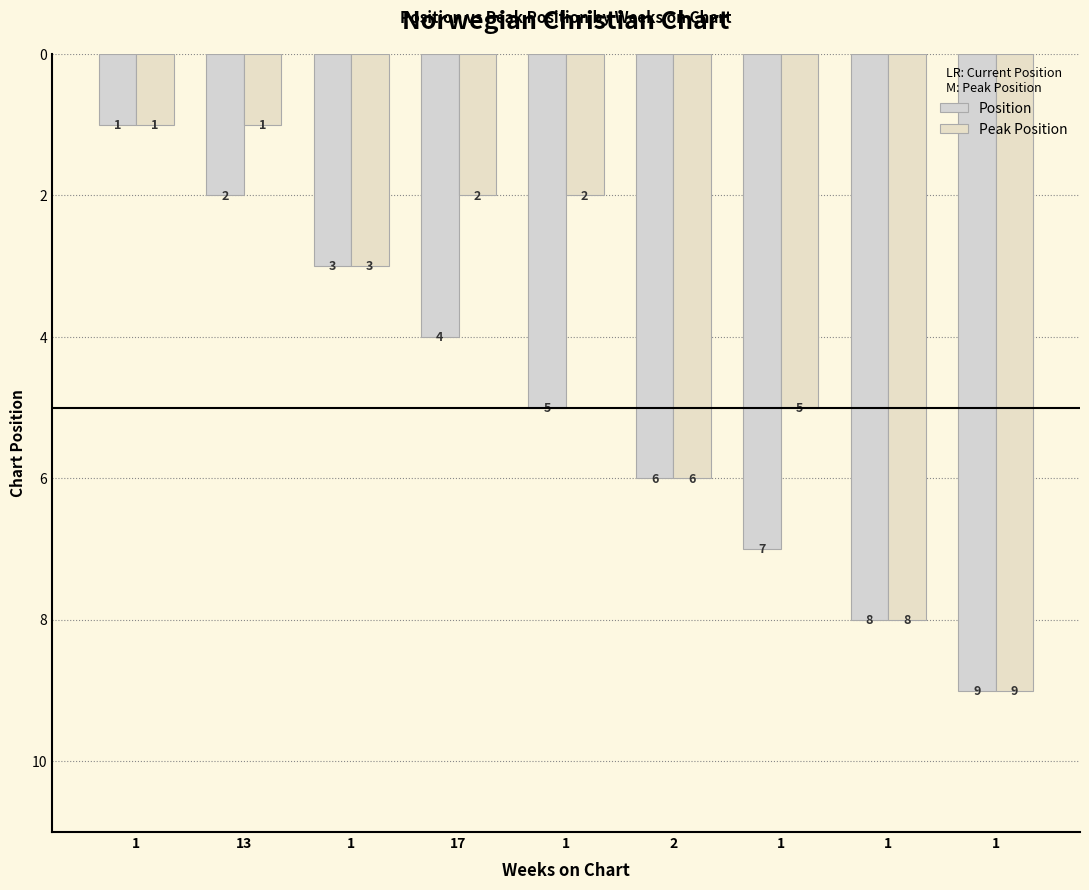

List the series in order of their overall mean, lowest first.

Peak Position, Position